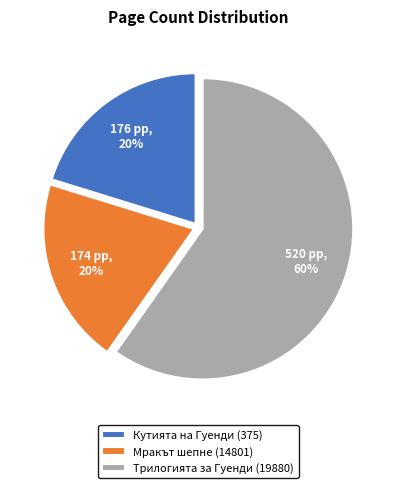

To the nearest percent, what is the difference between the Мракът шепне (14801) and Трилогията за Гуенди (19880) slice percentages?

40%